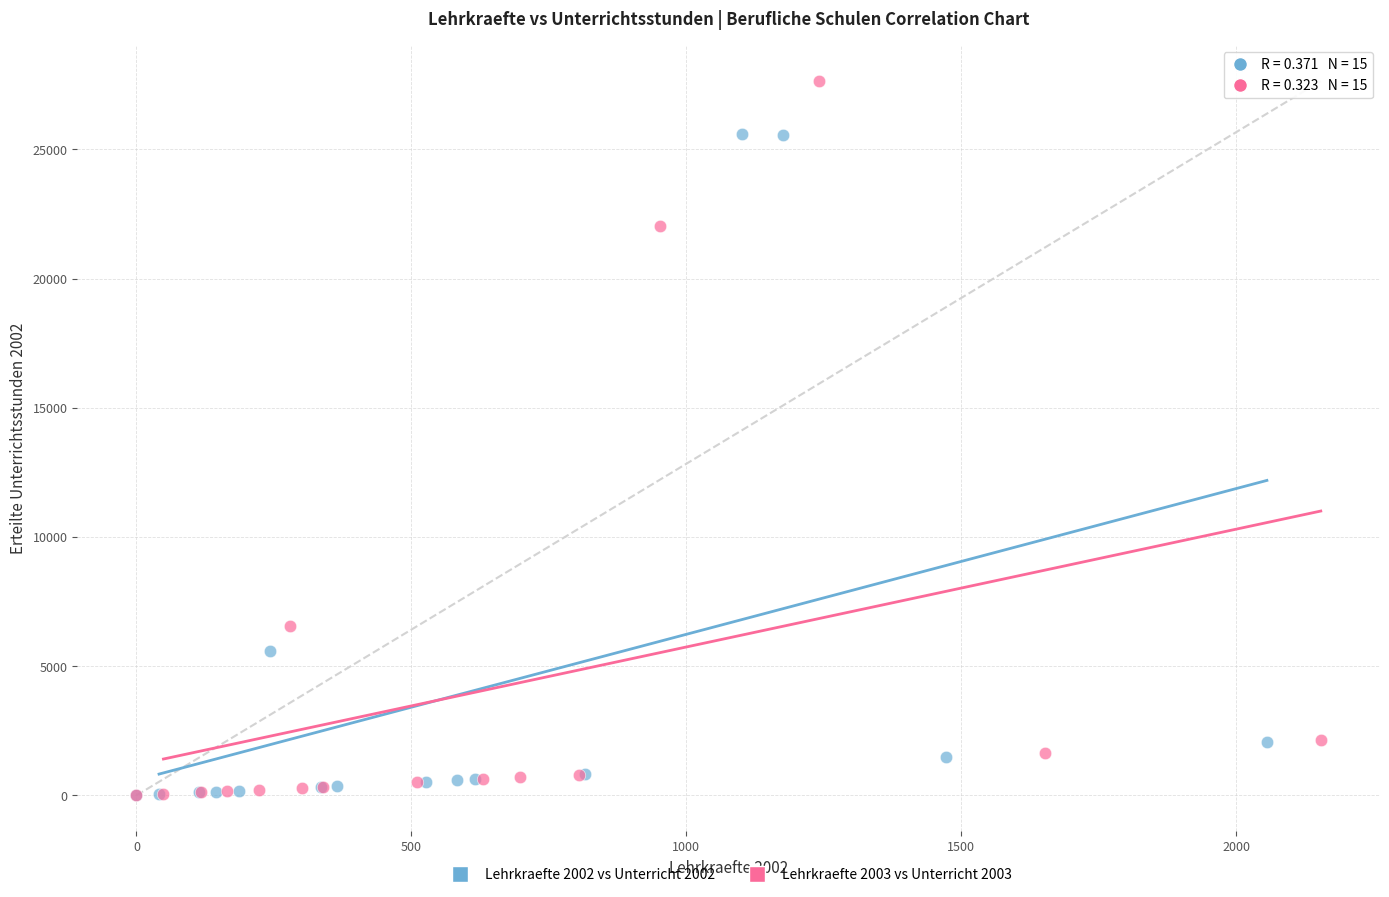

What are all the series names shown in the legend?

Lehrkraefte 2002 vs Unterricht 2002, Lehrkraefte 2003 vs Unterricht 2003